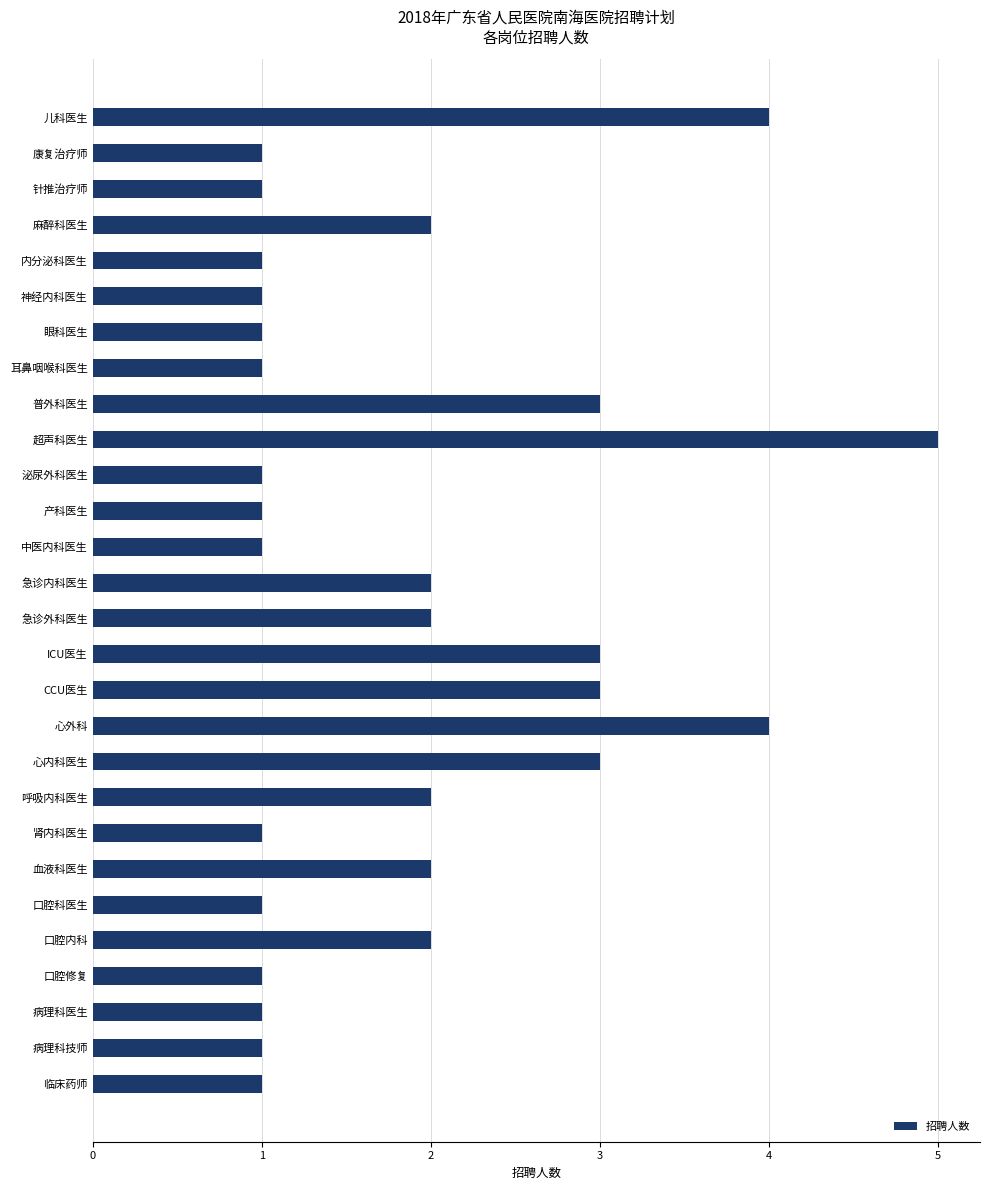

Is it true that the value at ICU医生 is 3?

True